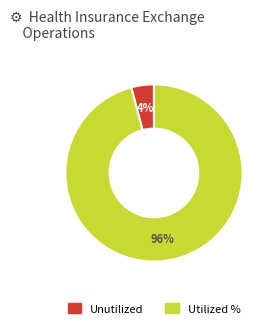

To the nearest percent, what percentage of the pie is Unutilized?

4%